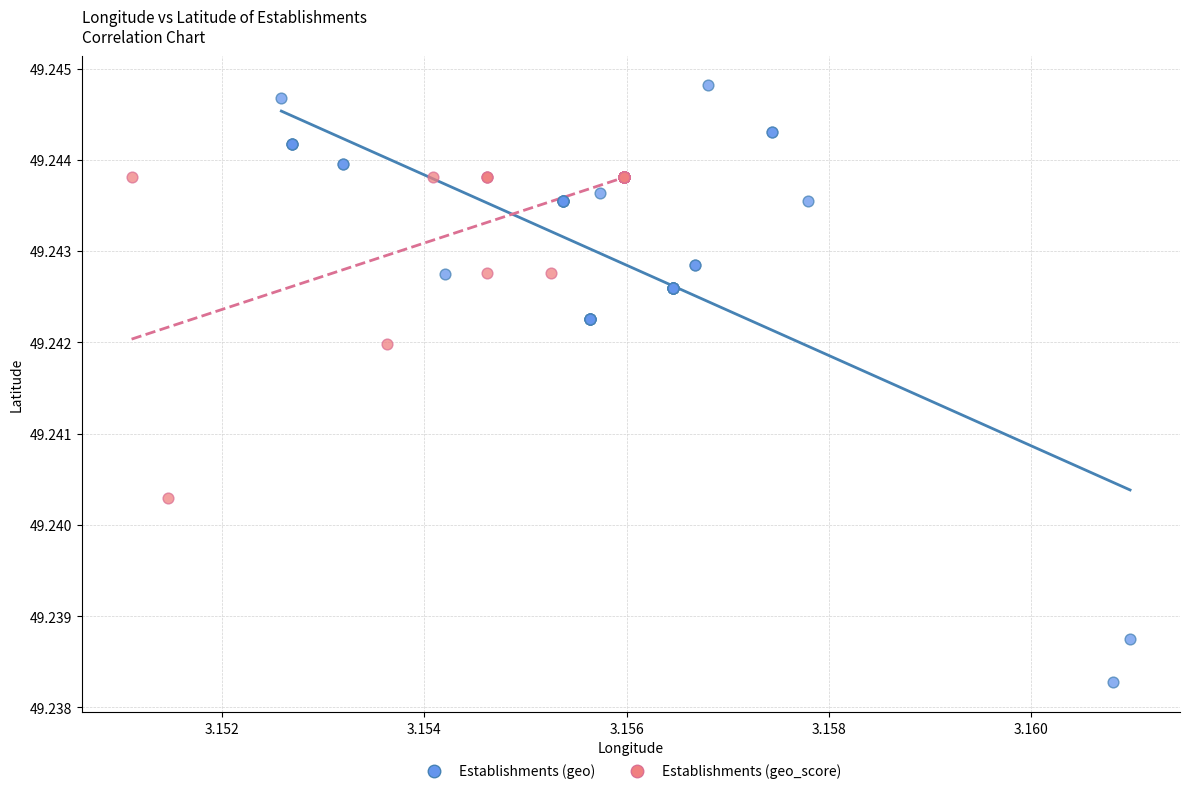

Which series contains the lowest Y value?

Establishments (geo)